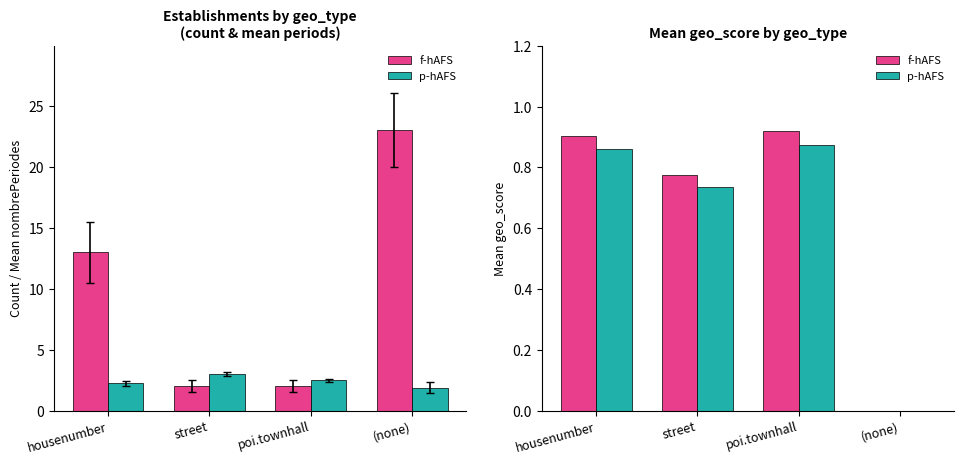

Count the p-hAFS values in the range 0 to 1.

4